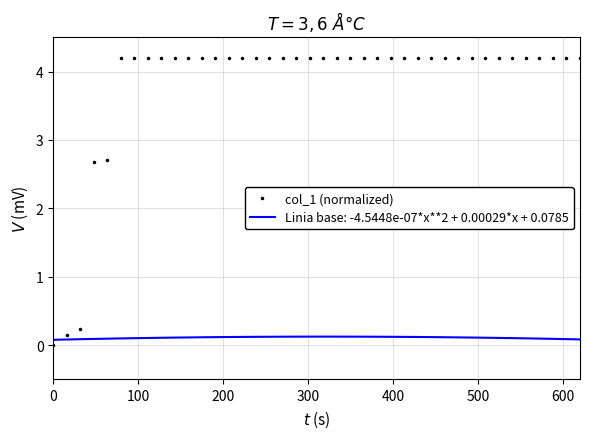

Rank the series by their maximum value, from lowest to highest.

Linia base: -4.5448e-07*x**2 + 0.00029*x + 0.0785, col_1 (normalized)